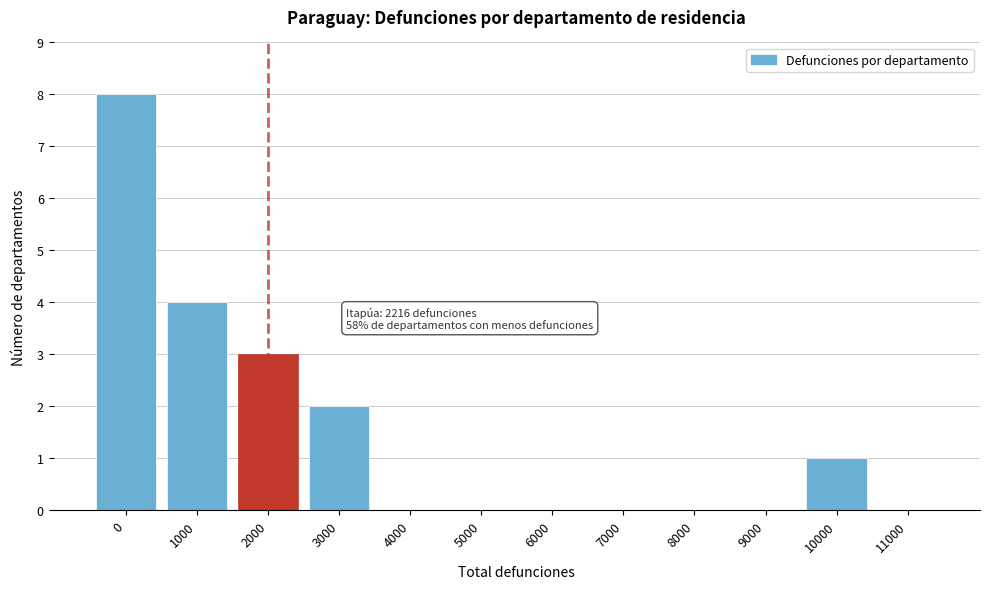

Reading left to right, list all the values displayed in this chart.

0=8	1000=4	2000=3	3000=2	4000=0	5000=0	6000=0	7000=0	8000=0	9000=0	10000=1	11000=0